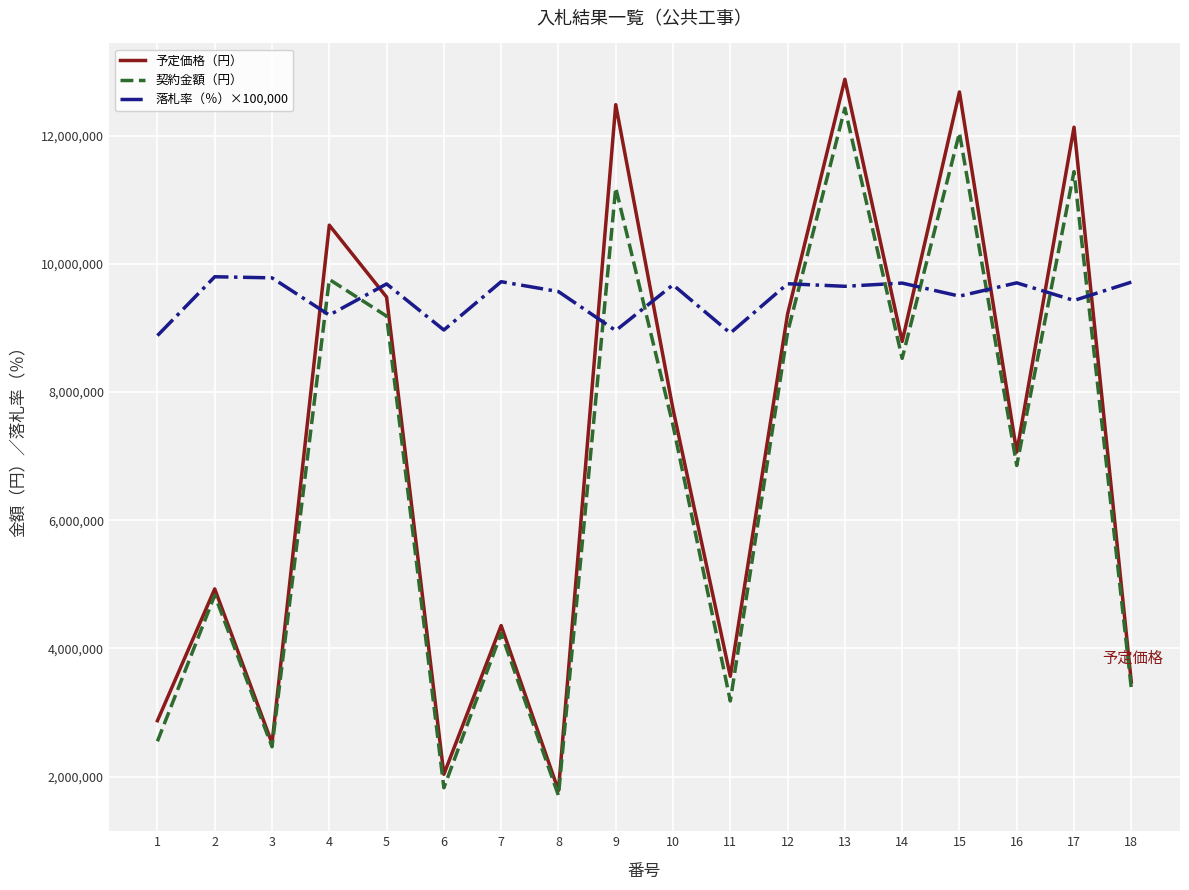

What is the spread (max minus min) of values at 7?

5487000